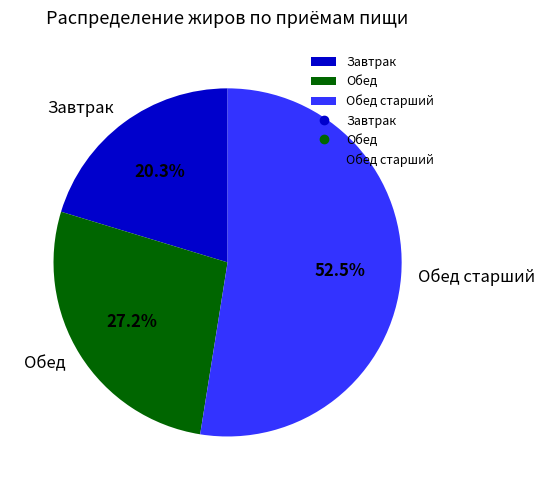

Rank the categories by value from highest to lowest.

Обед старший, Обед, Завтрак